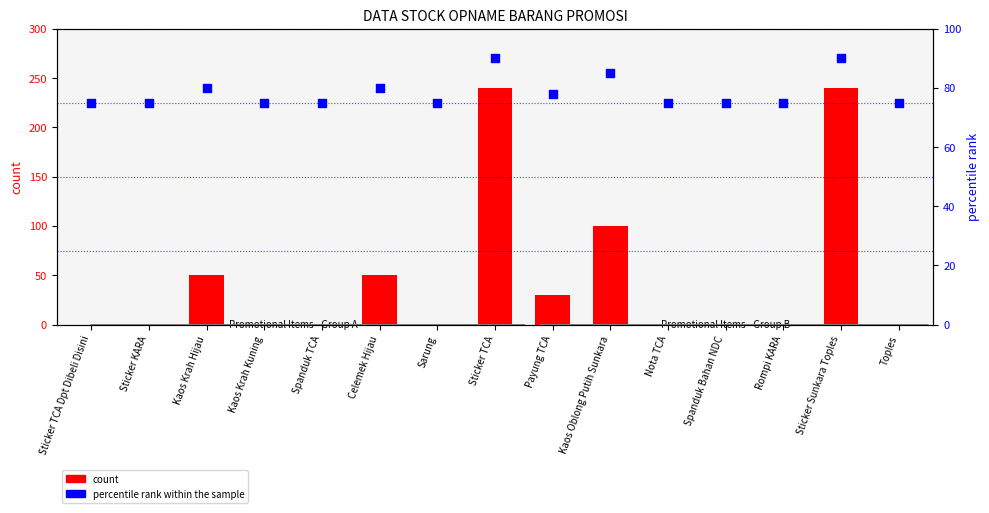

What is the total value across all series at Kaos Krah Hijau?

130